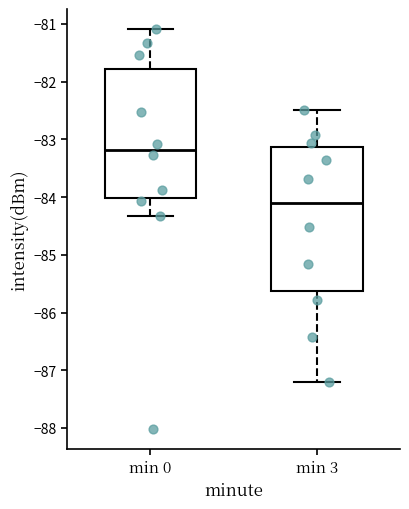

Which box has the highest median line?

min 0